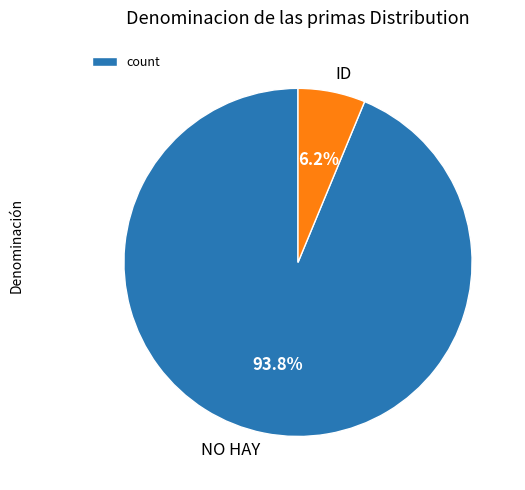

Rank the categories by value from highest to lowest.

NO HAY, ID